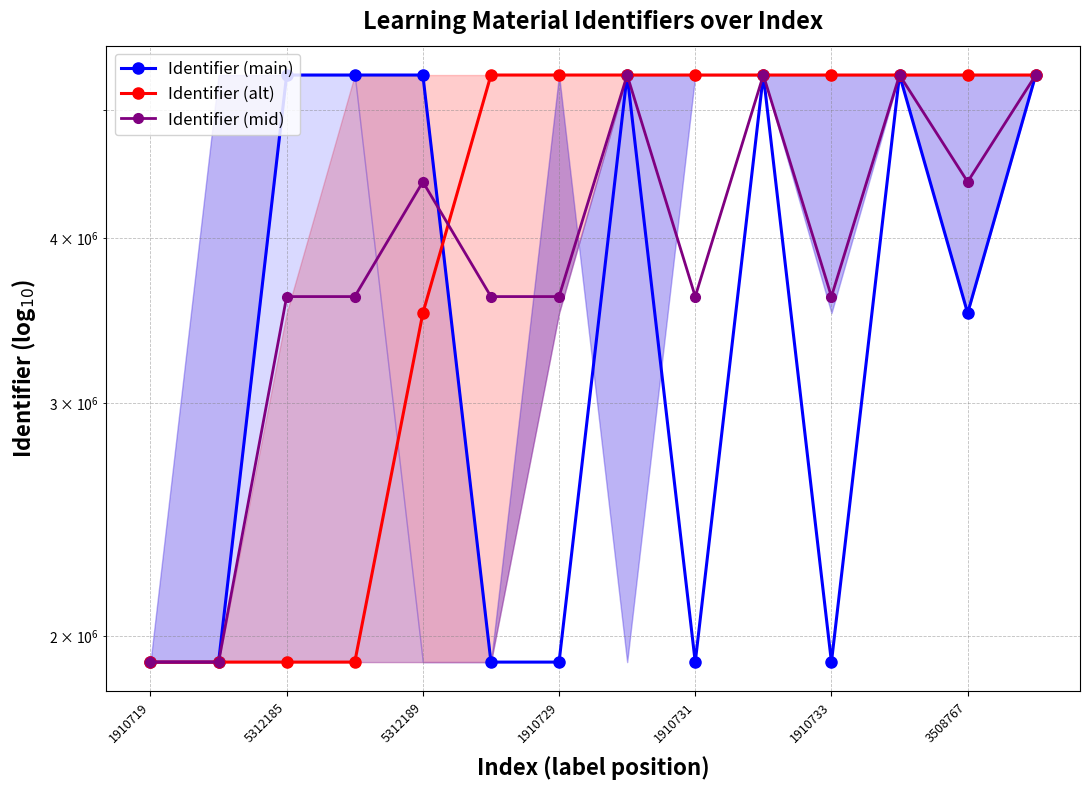

Is the value of Identifier (main) at 5312185 greater than the value of Identifier (mid) at 5312185?

No